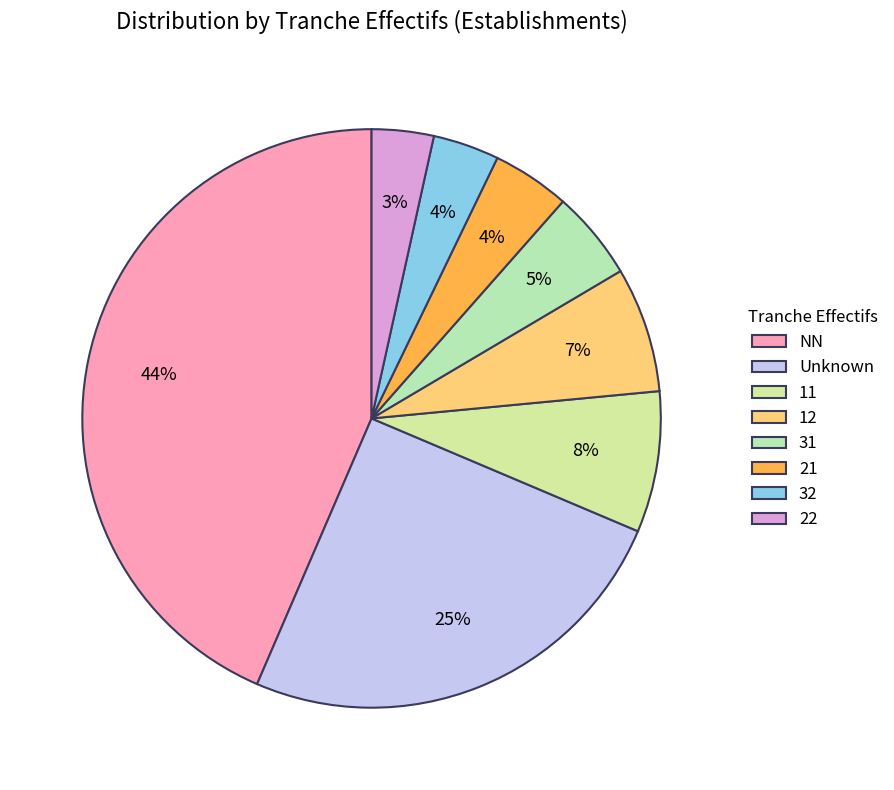

Which slice is the largest?

NN